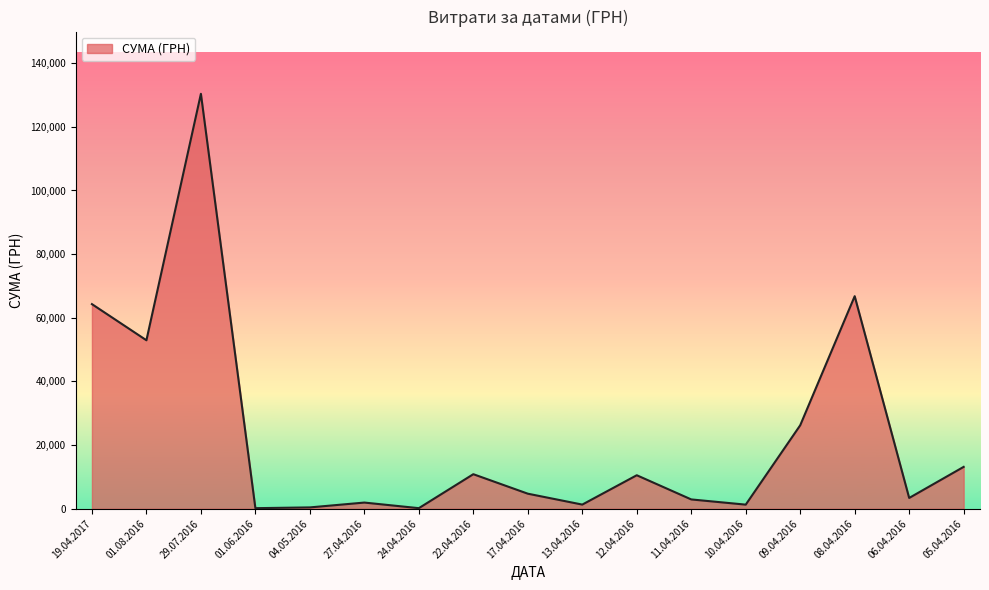

Approximately how many times larger is the value at 22.04.2016 compared to 05.04.2016?

0.8